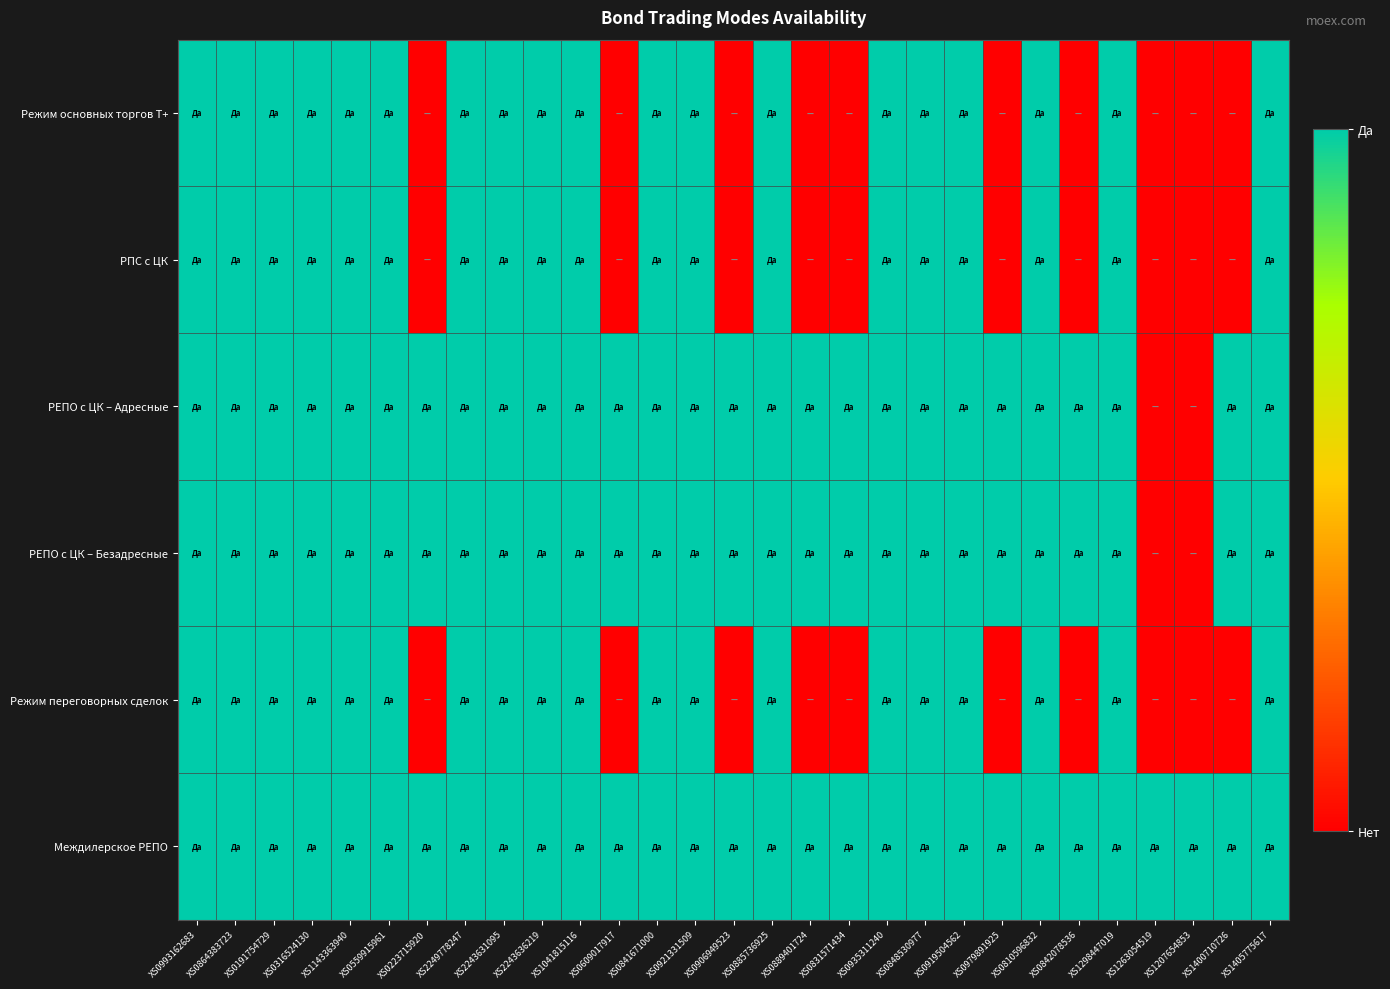

List the series in order of their peak value, highest first.

Режим основных торгов Т+, РПС с ЦК, РЕПО с ЦК – Адресные, РЕПО с ЦК – Безадресные, Режим переговорных сделок, Междилерское РЕПО